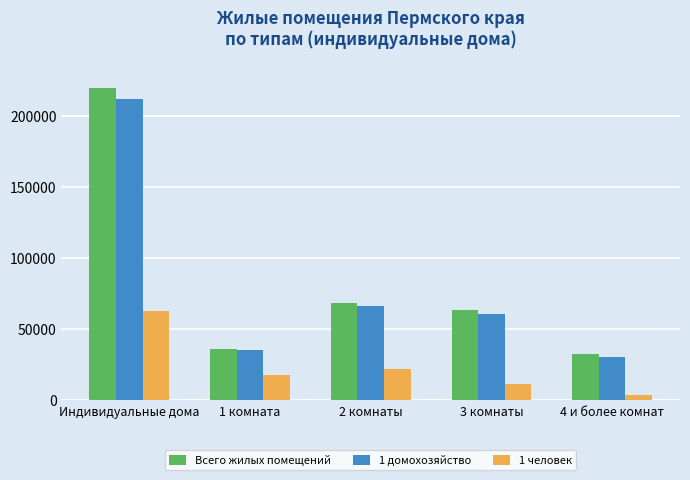

How many data points does each series have?

5